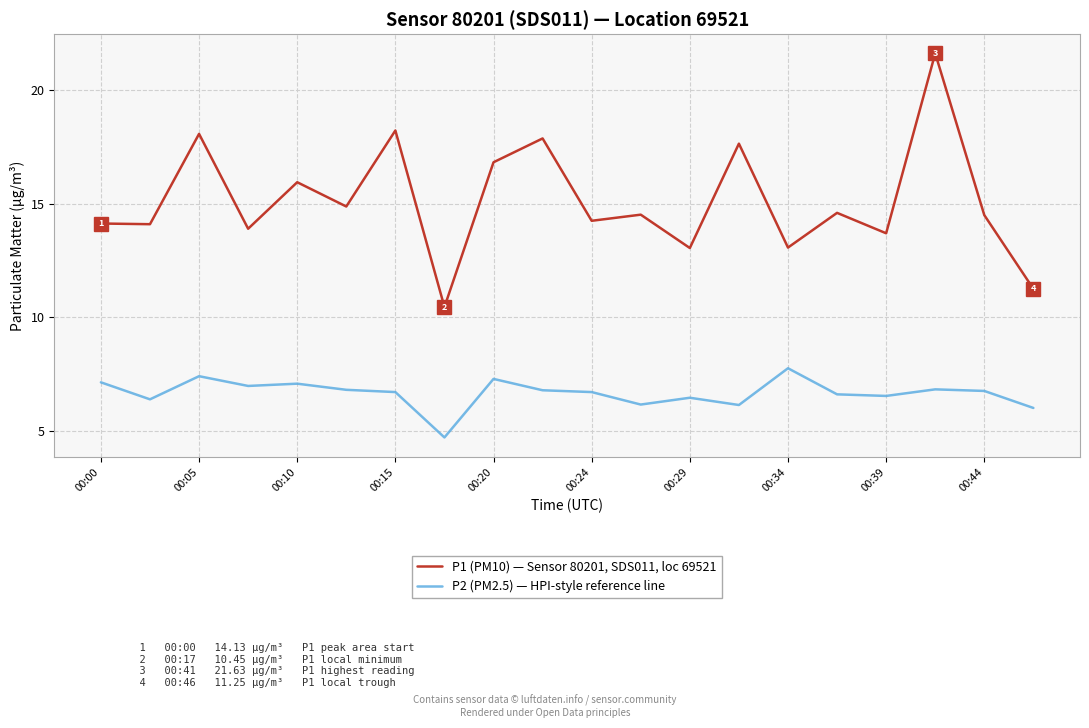

What is the average value of the P2 (PM2.5) — HPI-style reference line series?

6.7